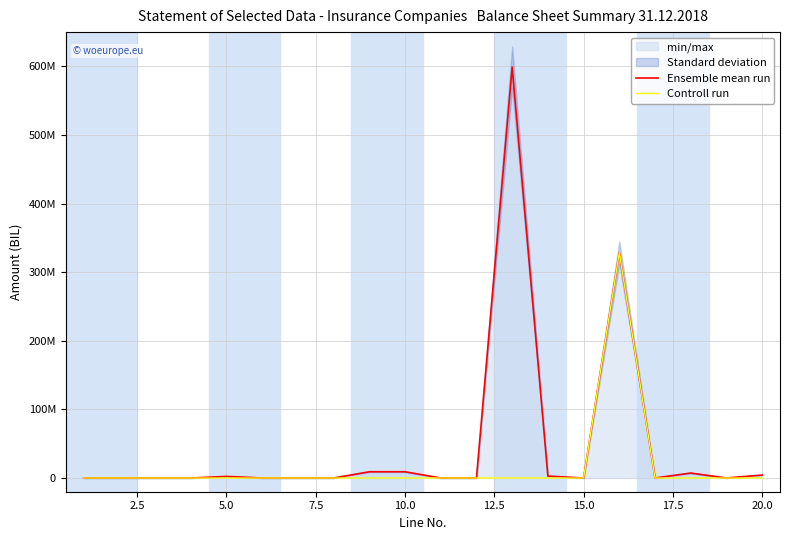

What position from the left is 15.0?

15